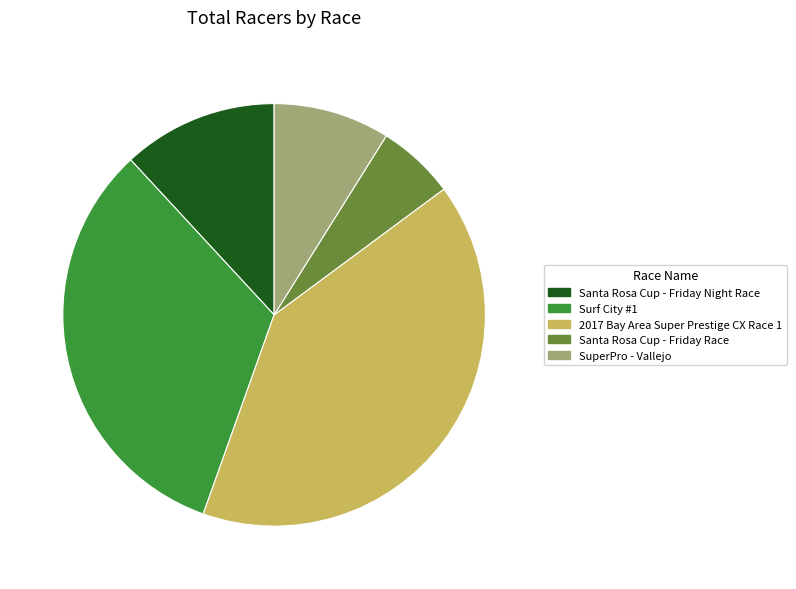

Is it true that Surf City #1 is 44% of the pie?

False